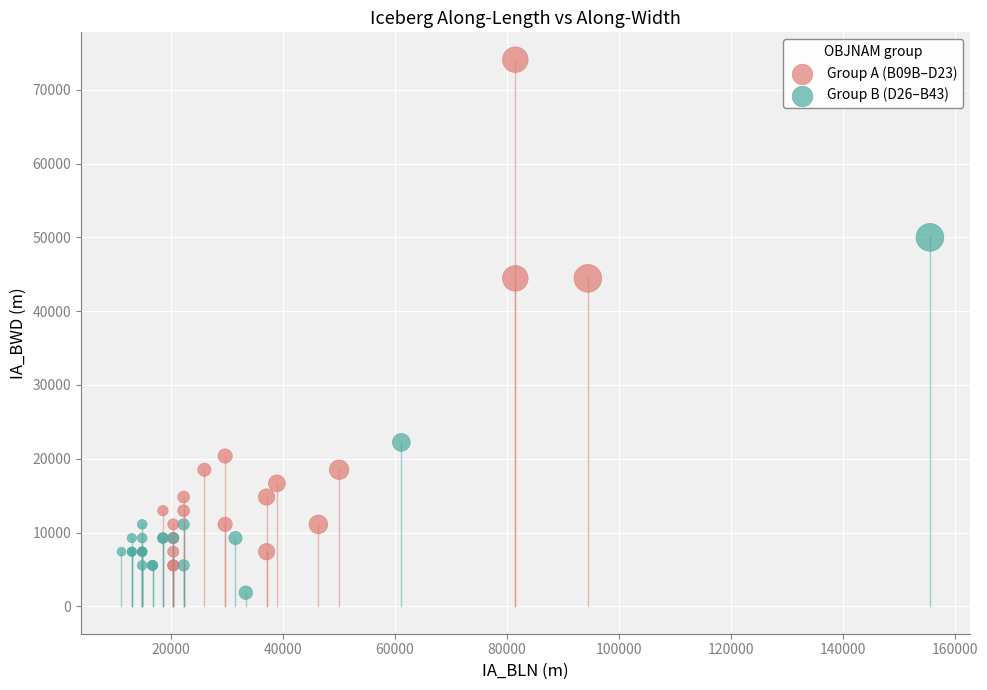

Which series reaches the maximum Y coordinate?

Group A (B09B–D23)